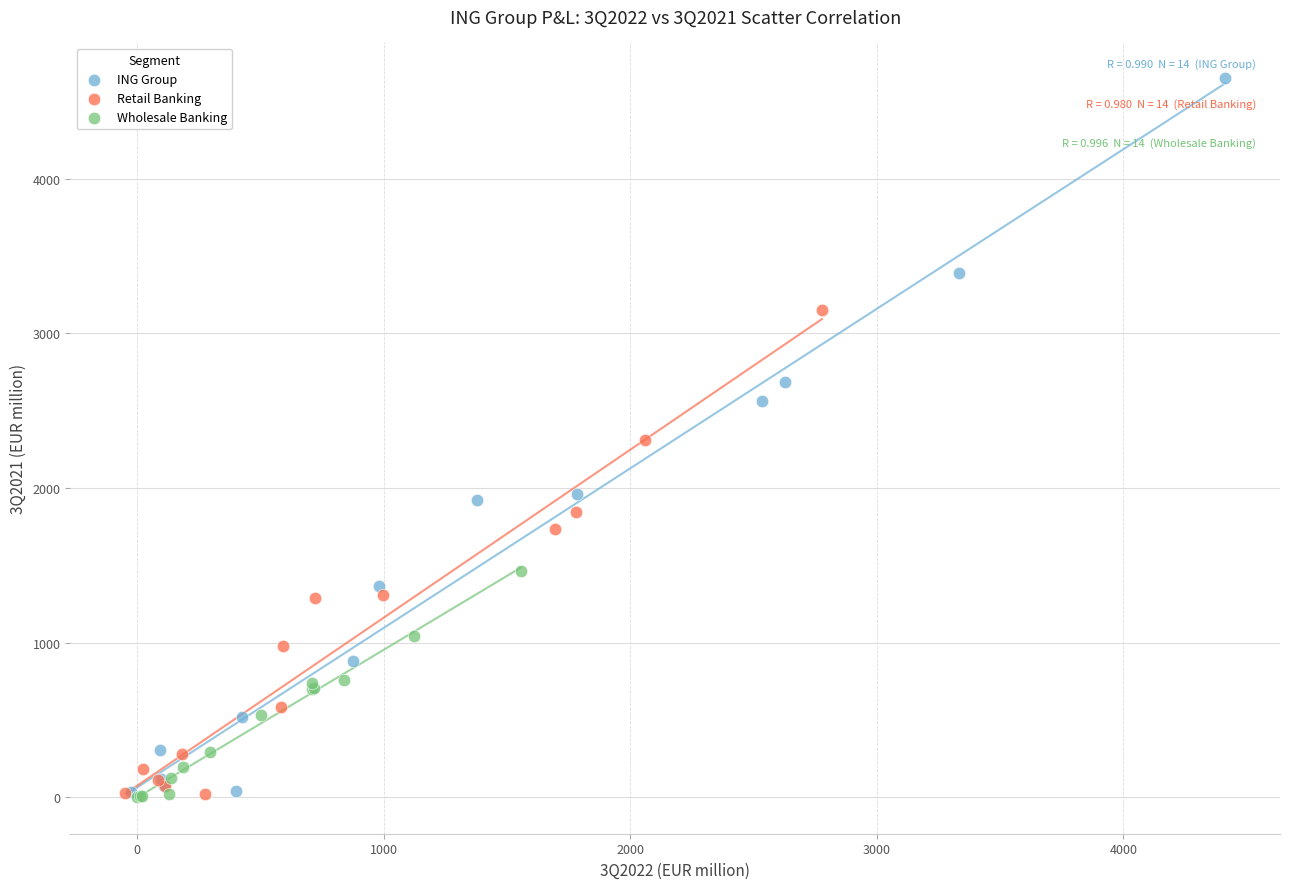

Which series reaches the maximum Y coordinate?

ING Group